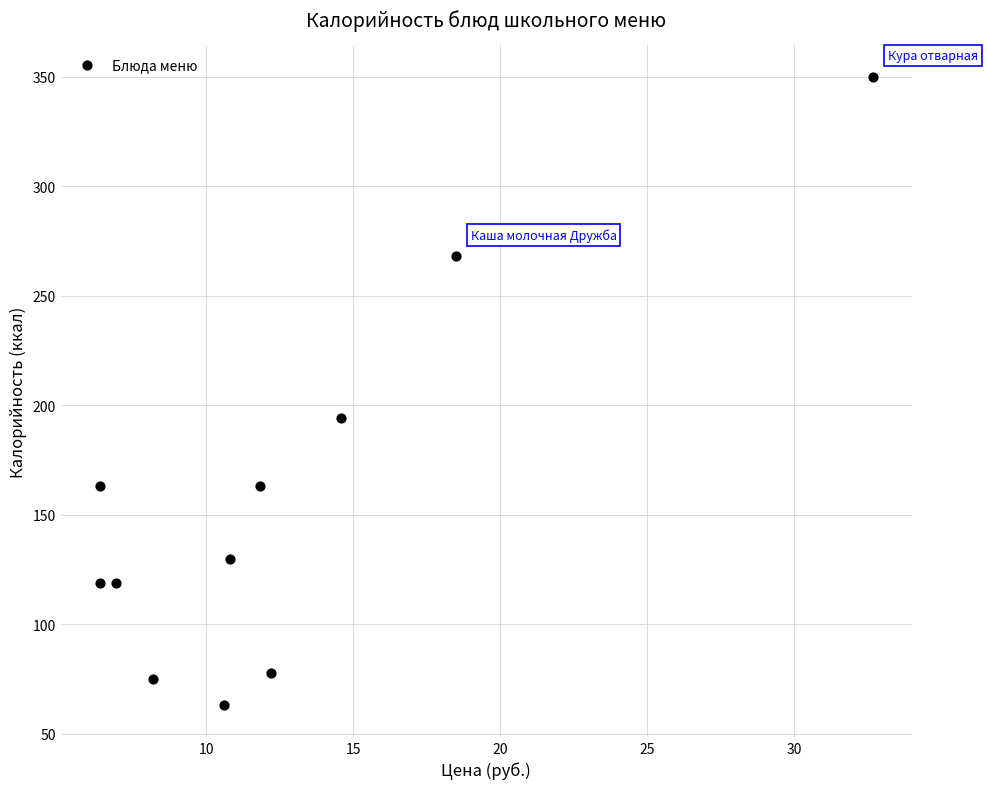

What is the average Y value?

157